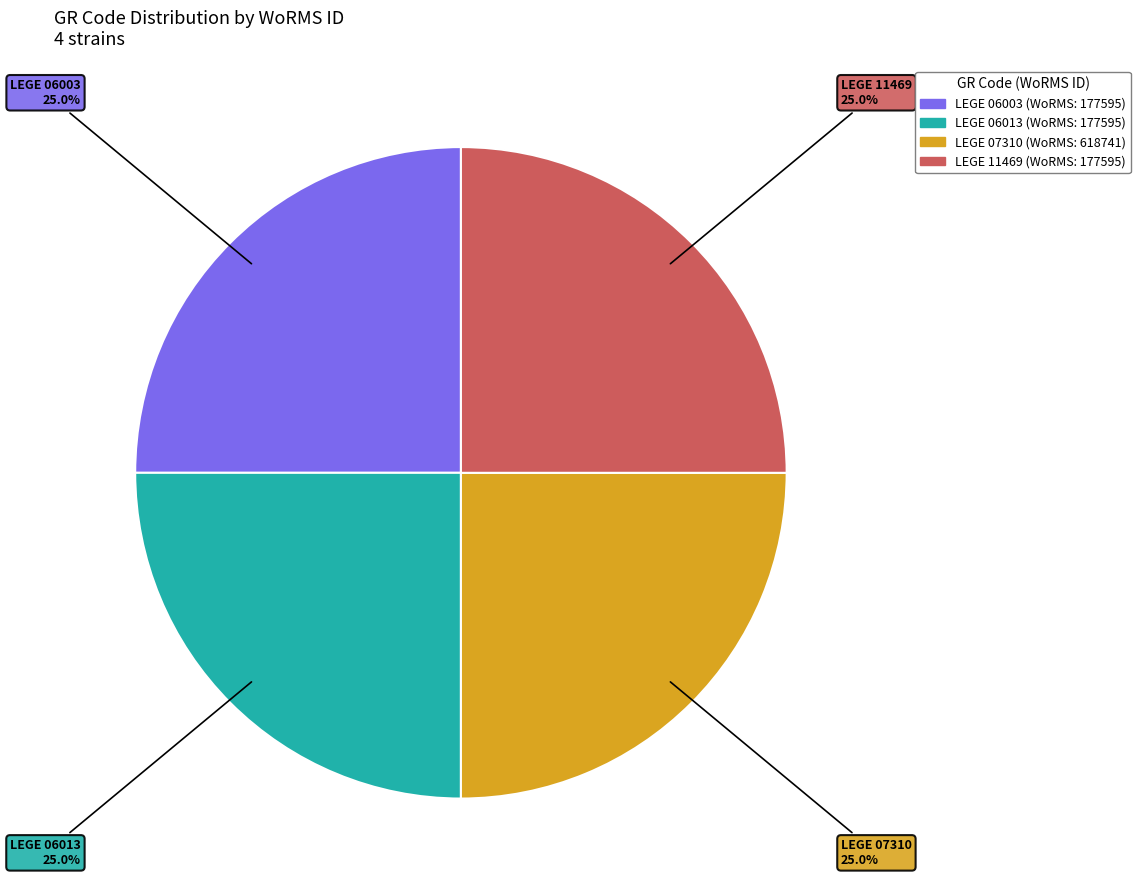

Combined, what portion of the pie is LEGE 06013 and LEGE 11469?

50.0%